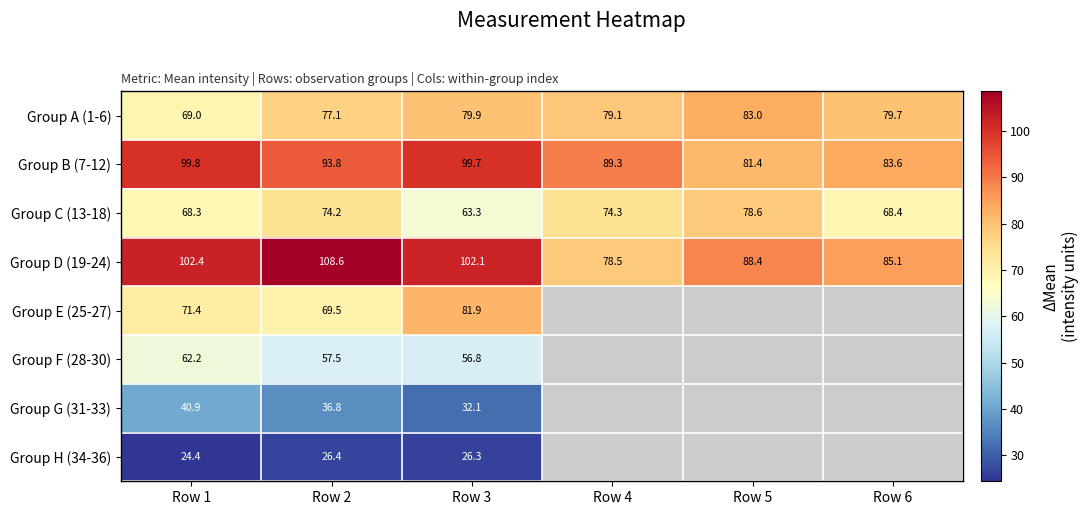

Is the value of Group G (31-33) at Row 2 greater than the value of Group A (1-6) at Row 2?

No